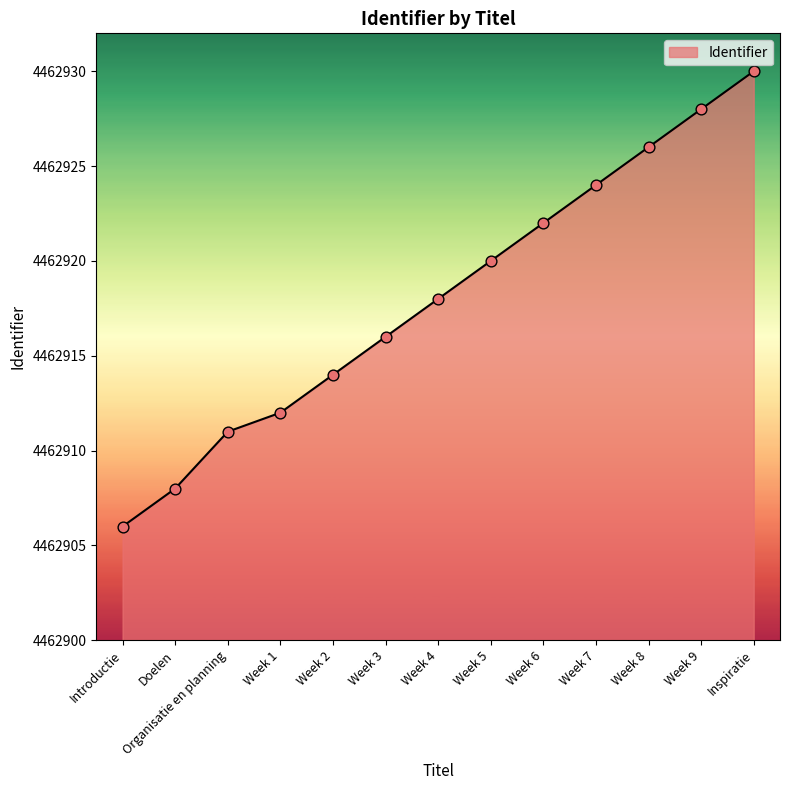

Approximately how many times larger is the value at Week 3 compared to Week 2?

1.0